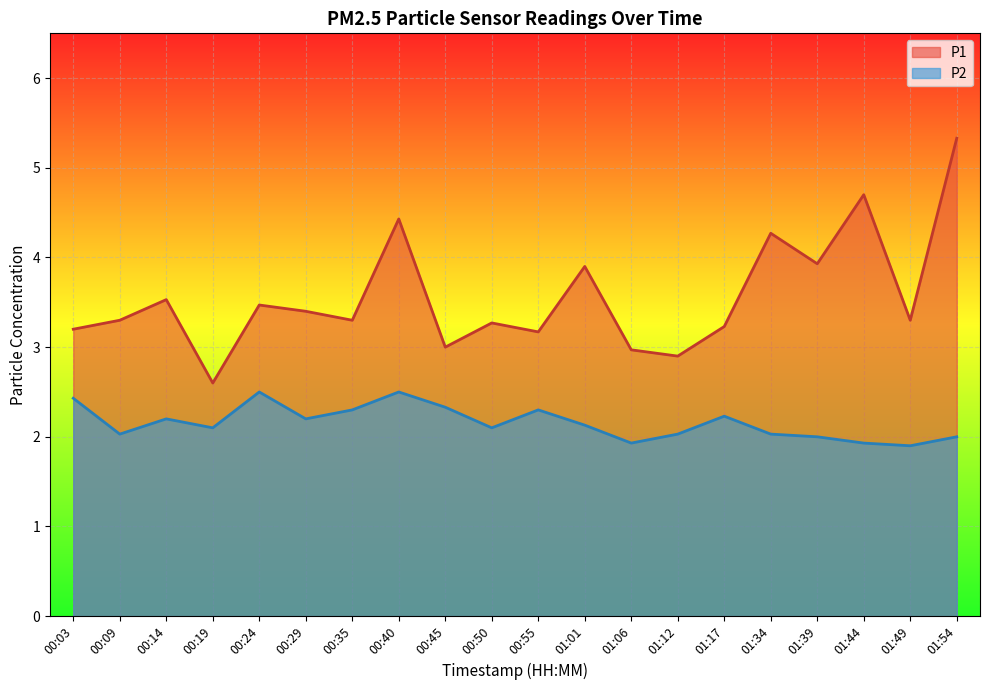

True or false: P1 has a value of 7.3 at 01:44.

False